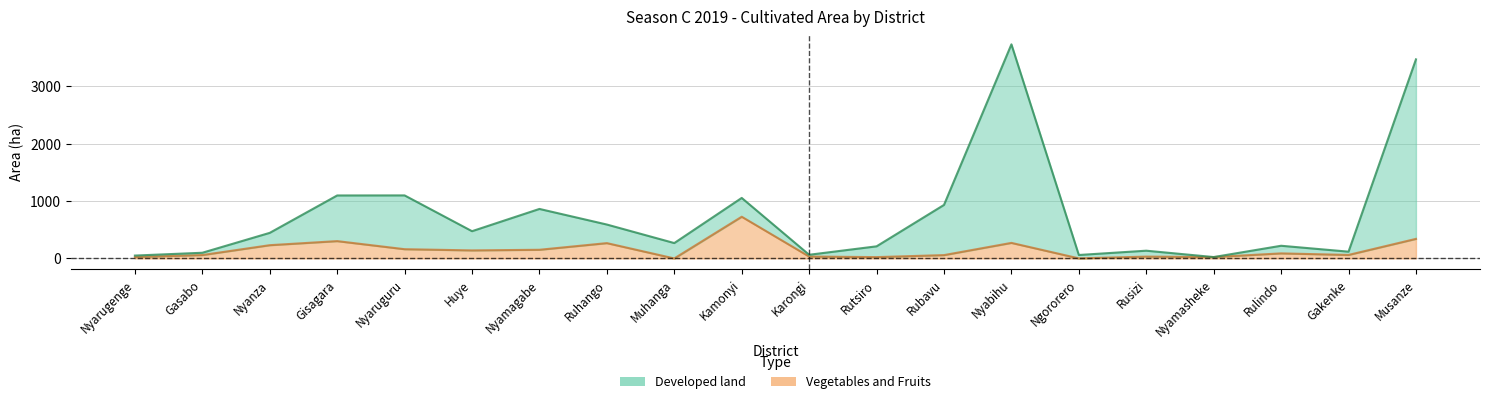

What is the value of the Vegetables and Fruits point at the 7th from the left?

151